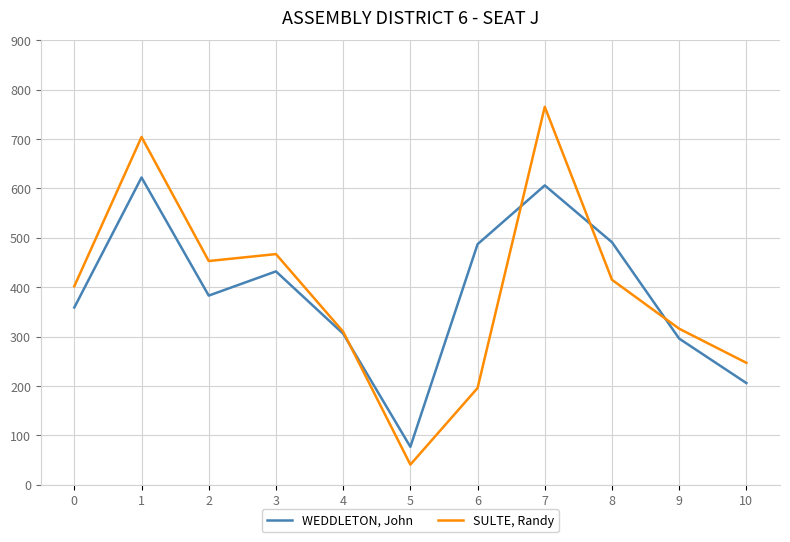

Which series ends up on top after the final intersection of WEDDLETON, John and SULTE, Randy?

SULTE, Randy